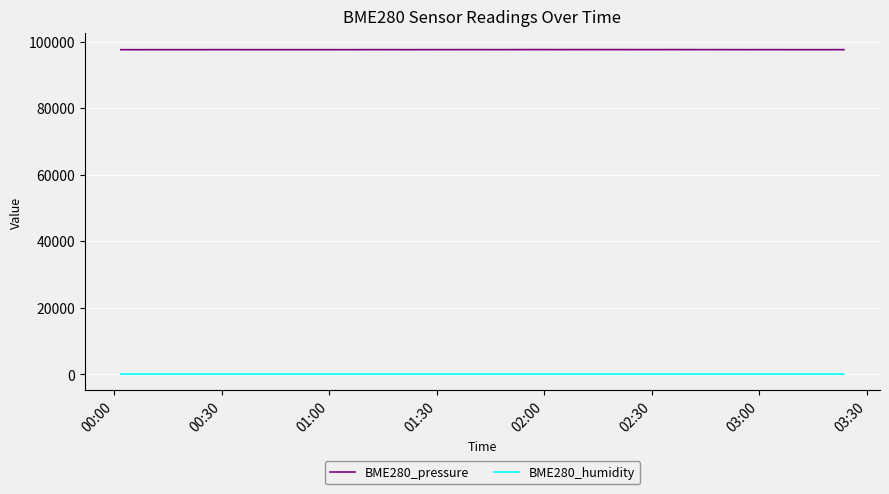

What is the minimum value for BME280_pressure?

97555.5